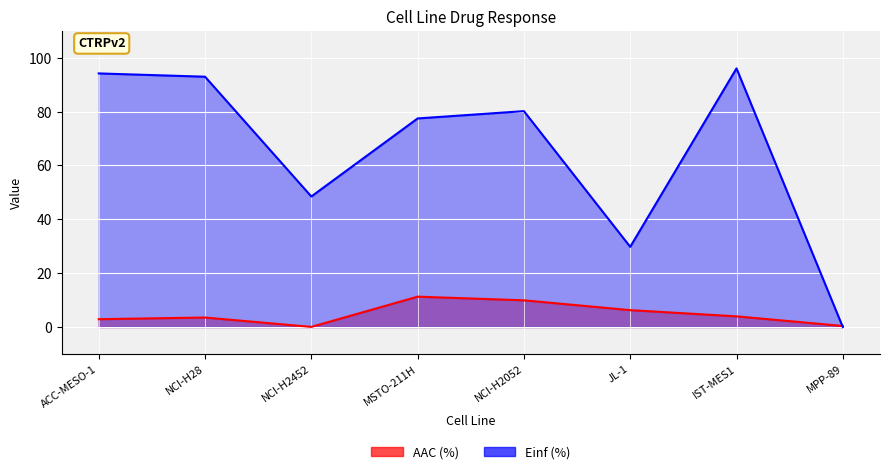

At which label is AAC (%) closest to 5?

IST-MES1